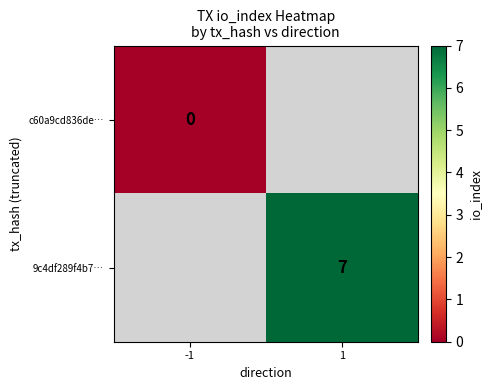

The 9c4df289f4b7… series shows 4 at 1. True or false?

False